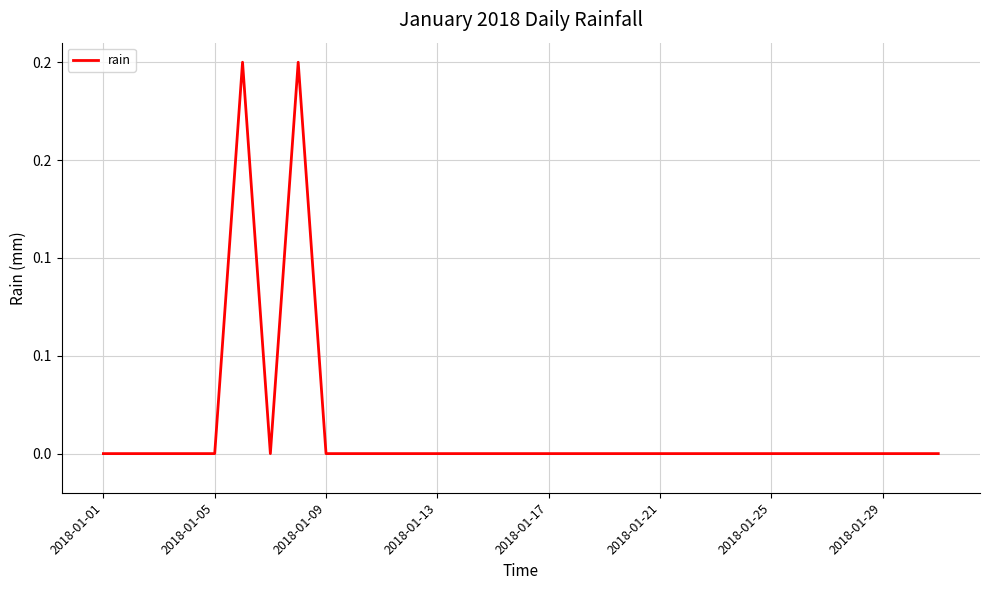

Where is the data nearest to the value 0?

2018-01-01